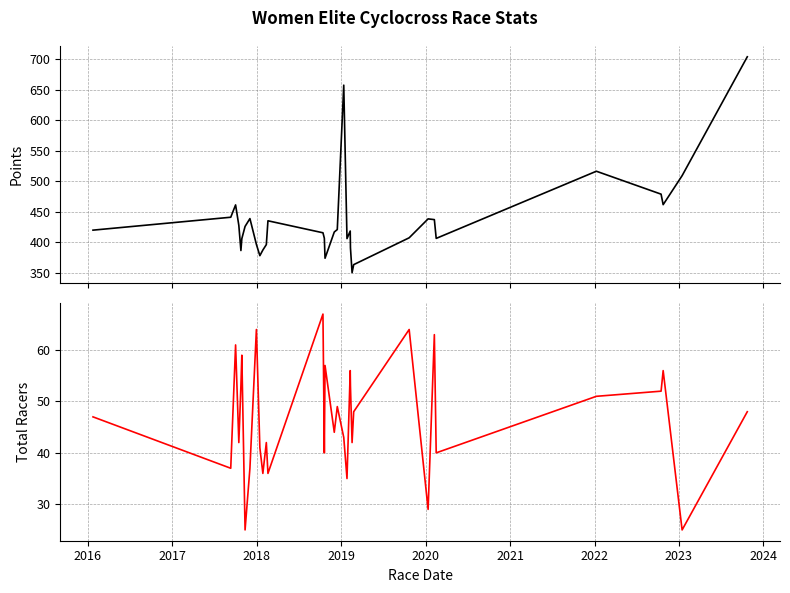

Which series has the largest total across all categories?

Points